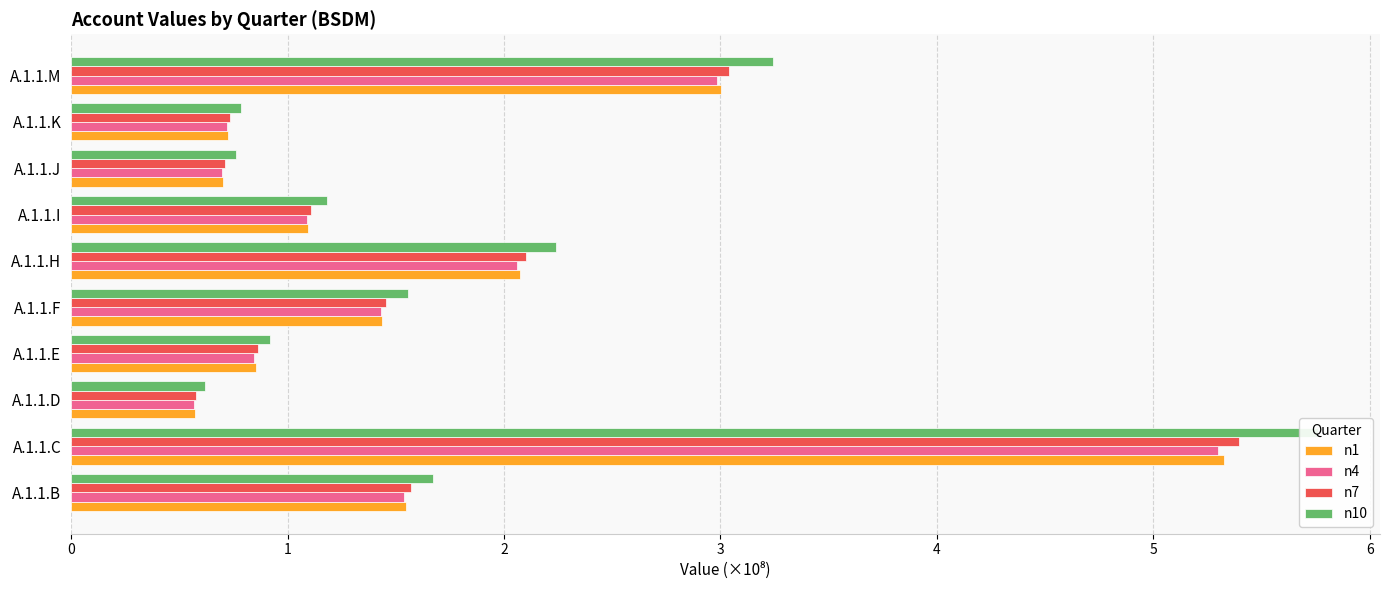

What is the difference between the maximum and minimum values in the n10 series?

5.1